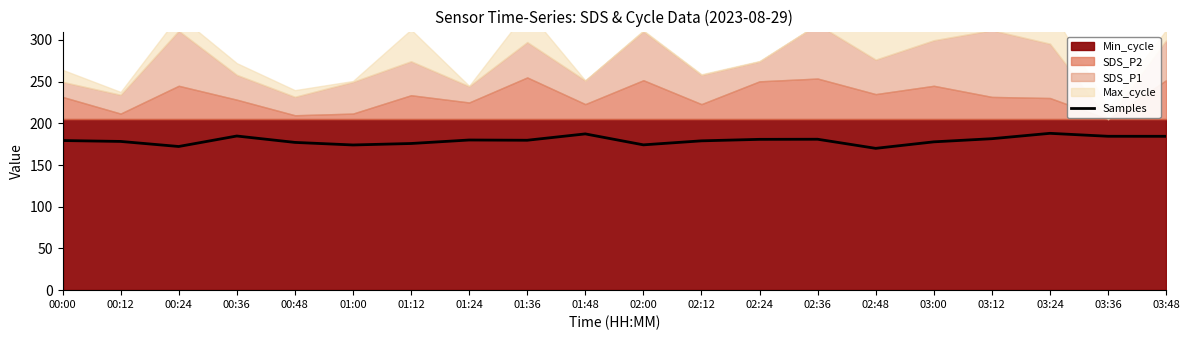

The value at 02:36 is 180.9. True or false?

True